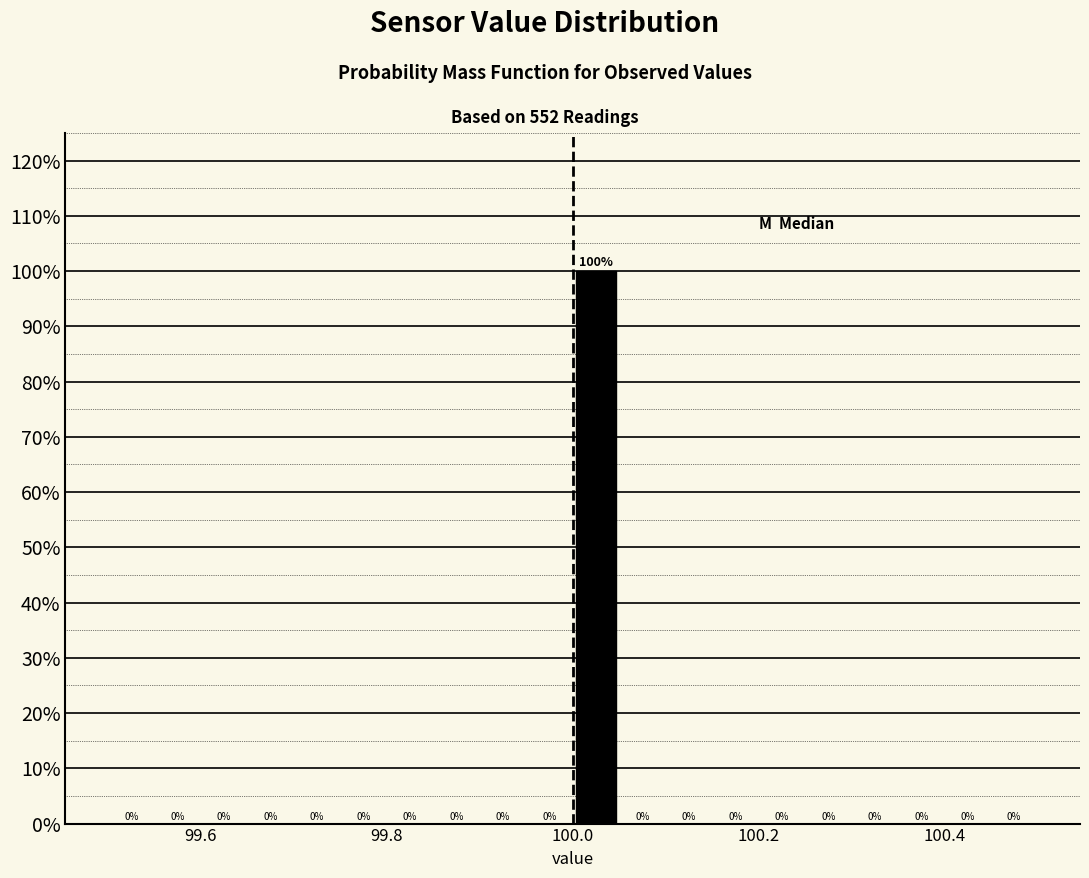

Around what value on the x-axis is the tallest bar? Give the approximate position of its centre, as read against the axis.

100.02